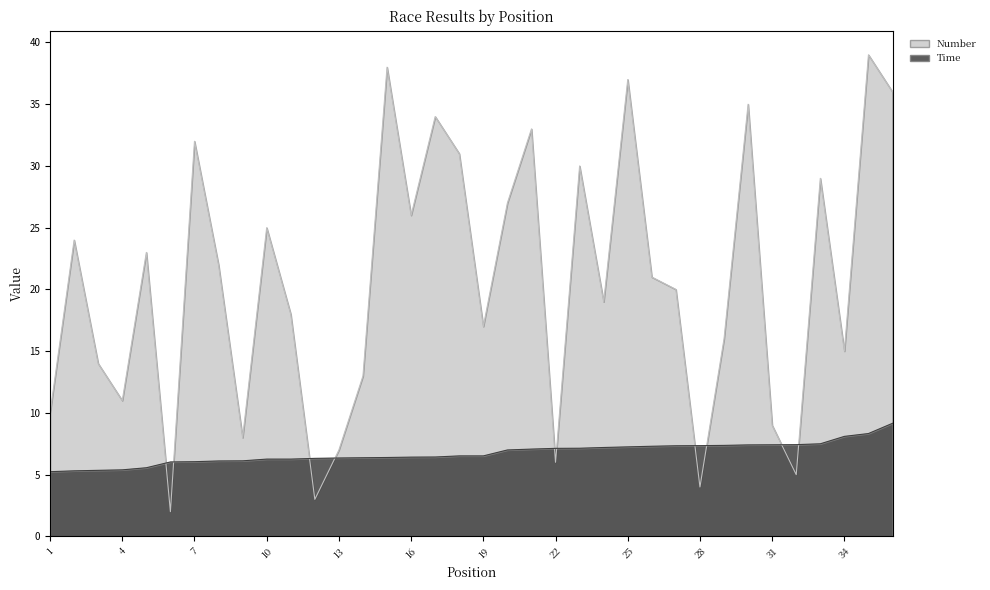

What is the average value of the Time series?

6.7